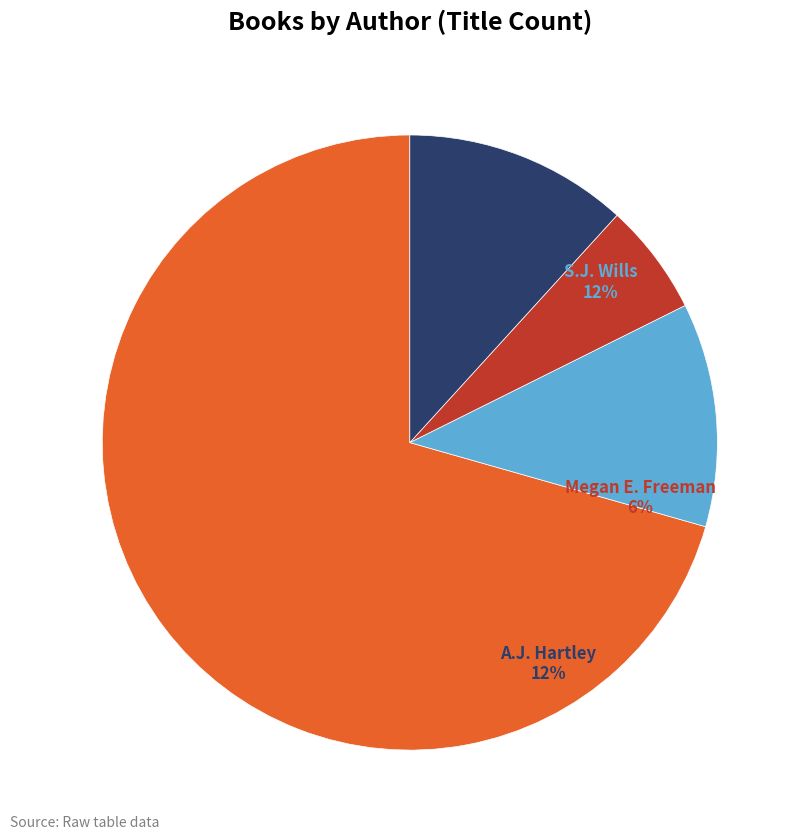

The Megan E. Freeman (168260926) slice represents 6% of the pie. True or false?

True